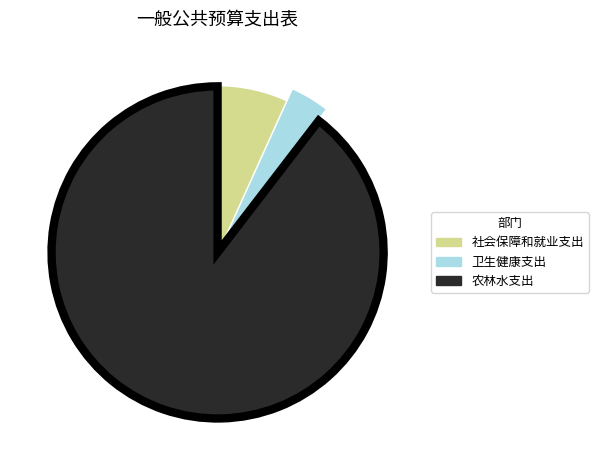

Which slice represents more than half of the pie?

农林水支出